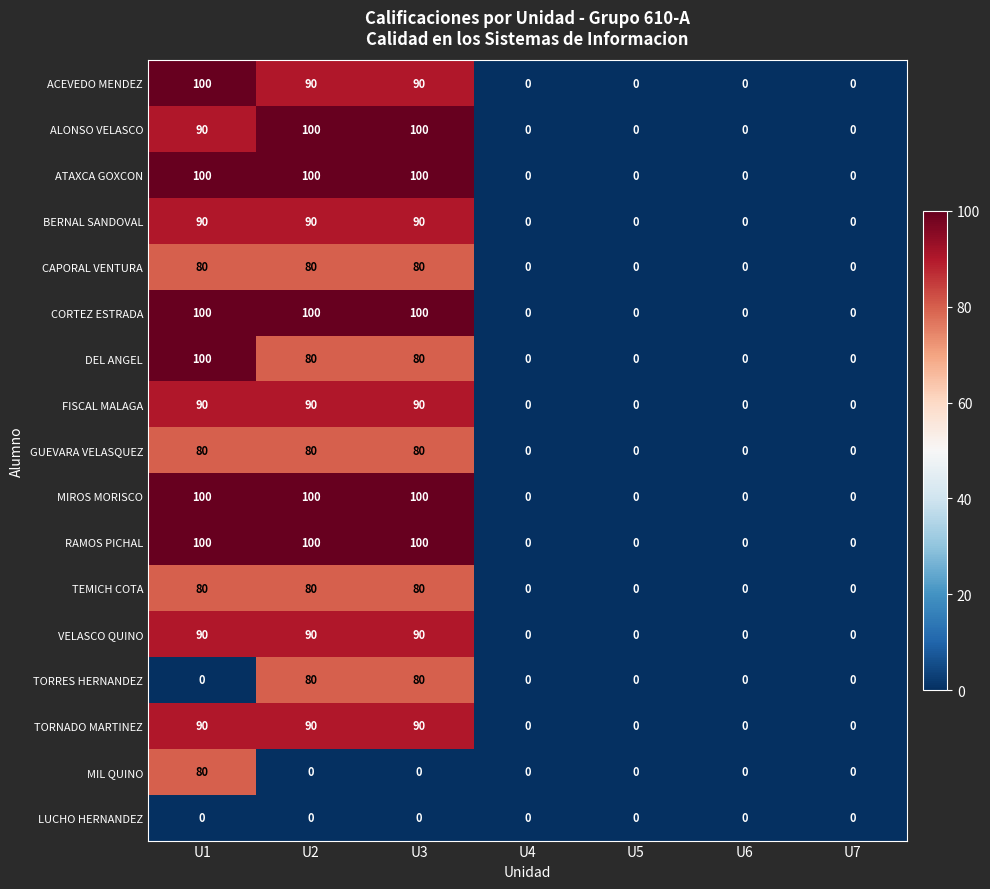

The CORTEZ ESTRADA series shows 36 at U4. True or false?

False